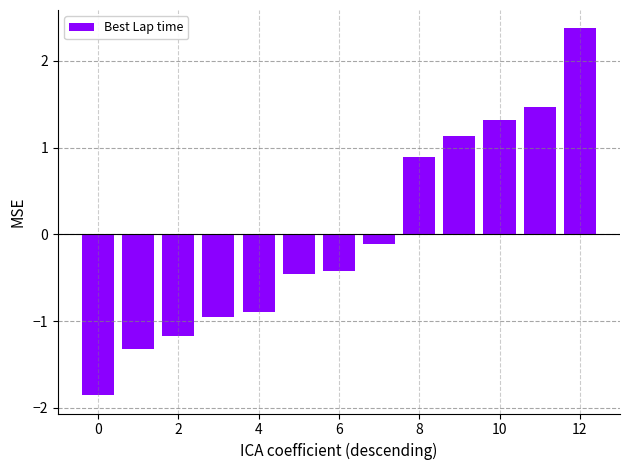

What is the difference between the maximum and minimum values?

4.2